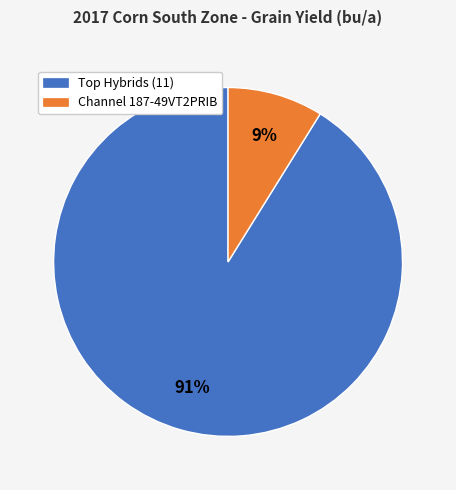

To the nearest percent, what is the difference between the largest and smallest slice percentages?

82%